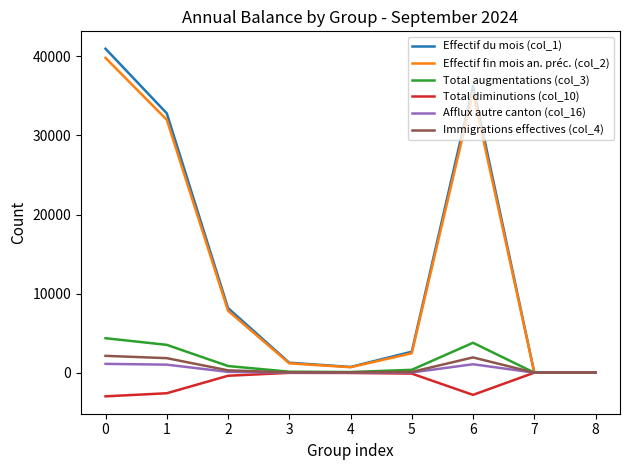

Is the value of Total augmentations (col_3) at 7 greater than the value of Effectif du mois (col_1) at 5?

No